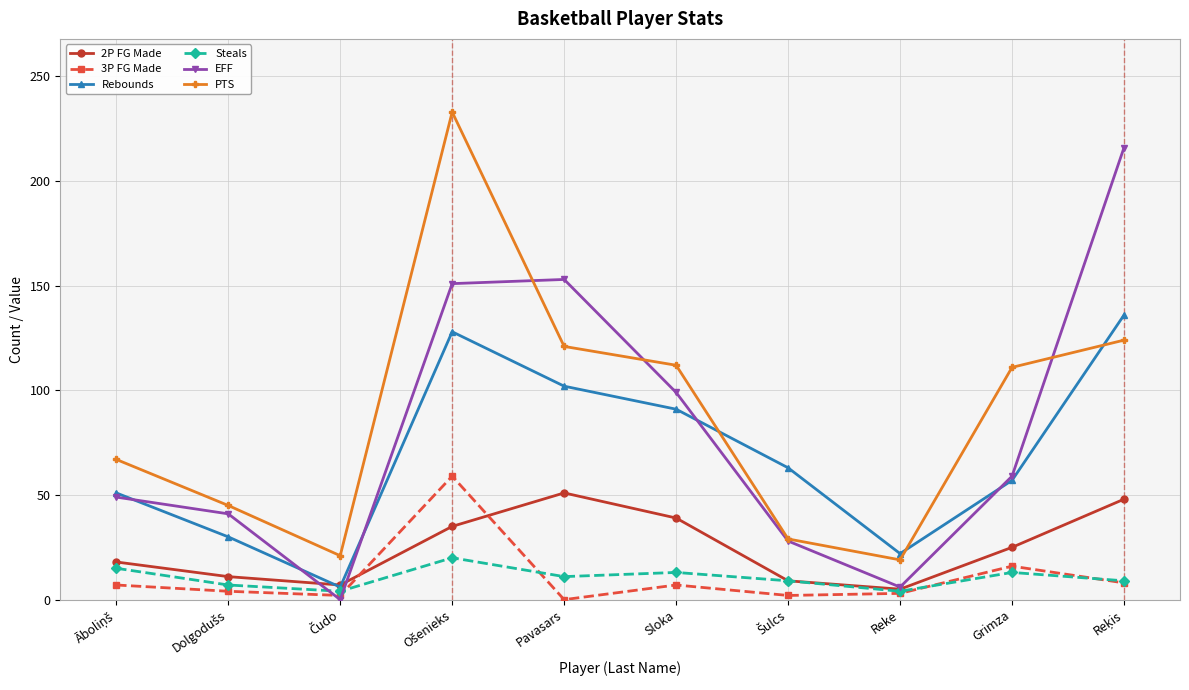

In Steals, how many points are higher than both neighbors (excluding endpoints)?

3